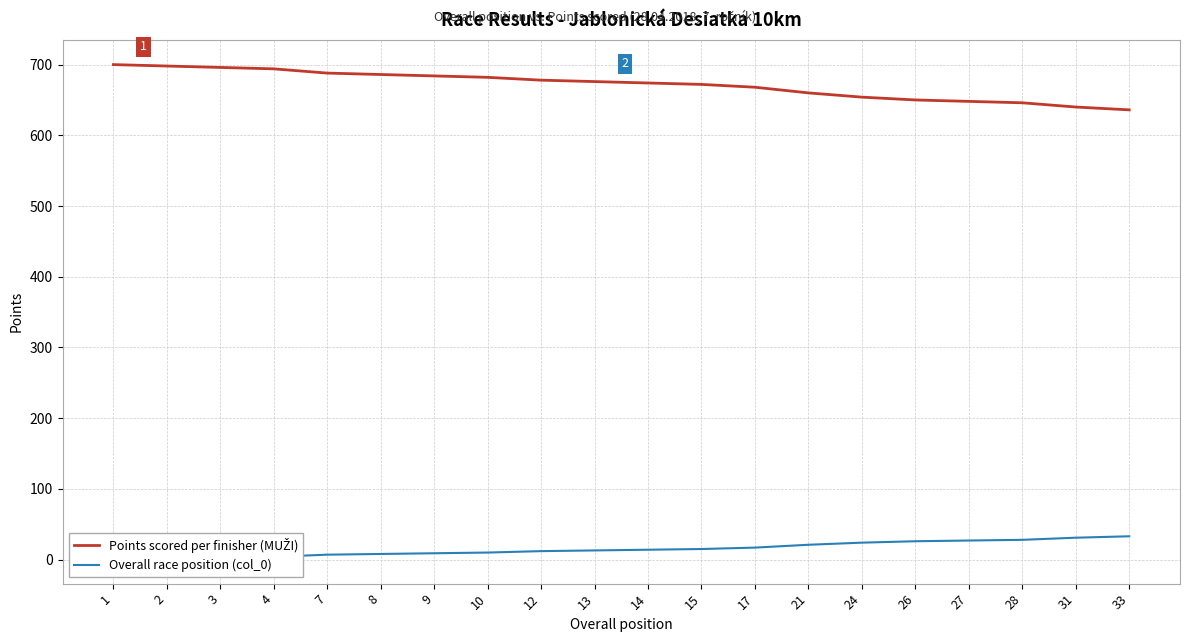

Which category has the lowest value in the Overall race position (col_0) series?

1